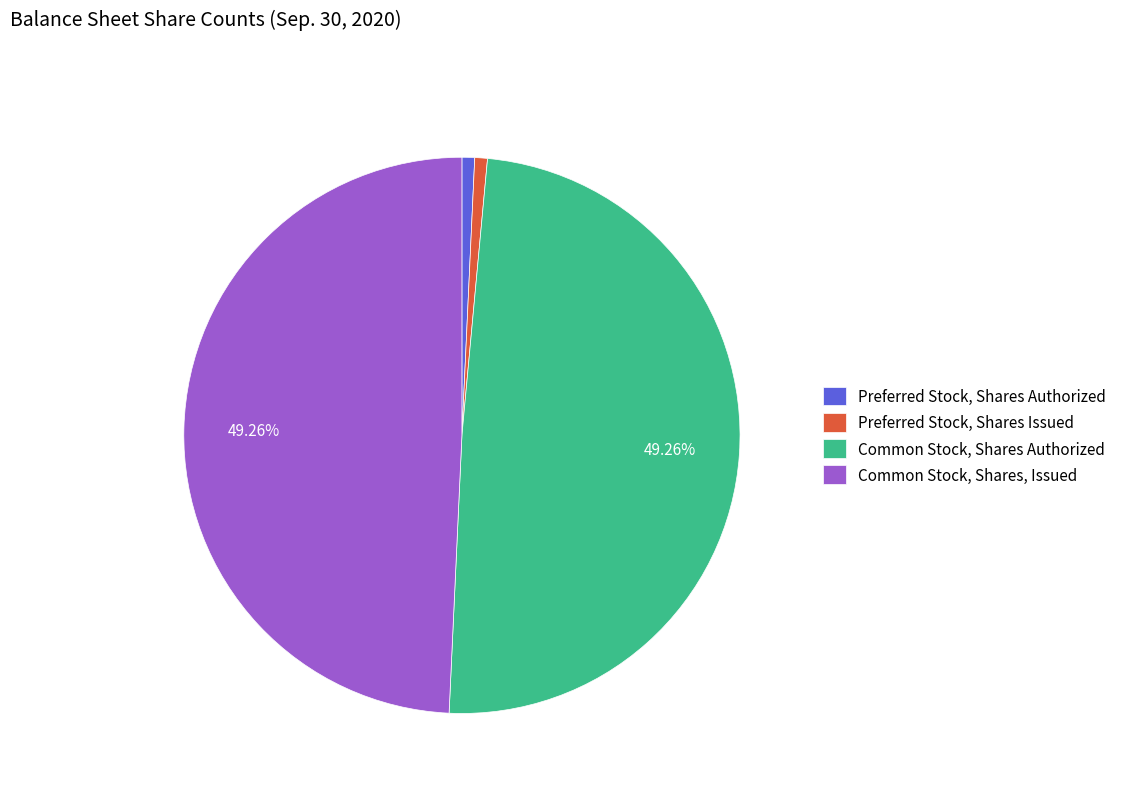

Does Common Stock, Shares Authorized account for over 50% of the chart?

No